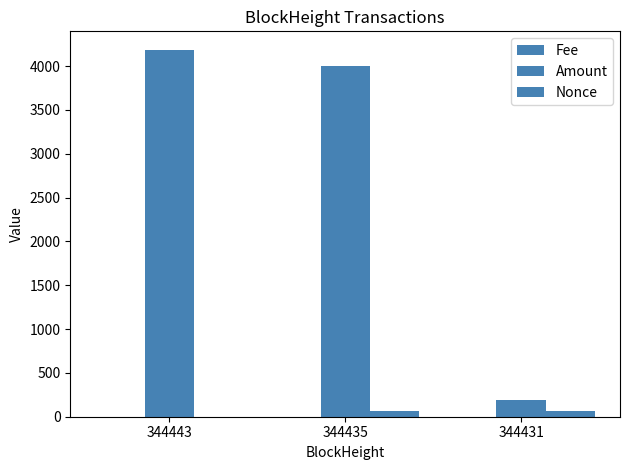

What is the sum of all Fee values?

0.5